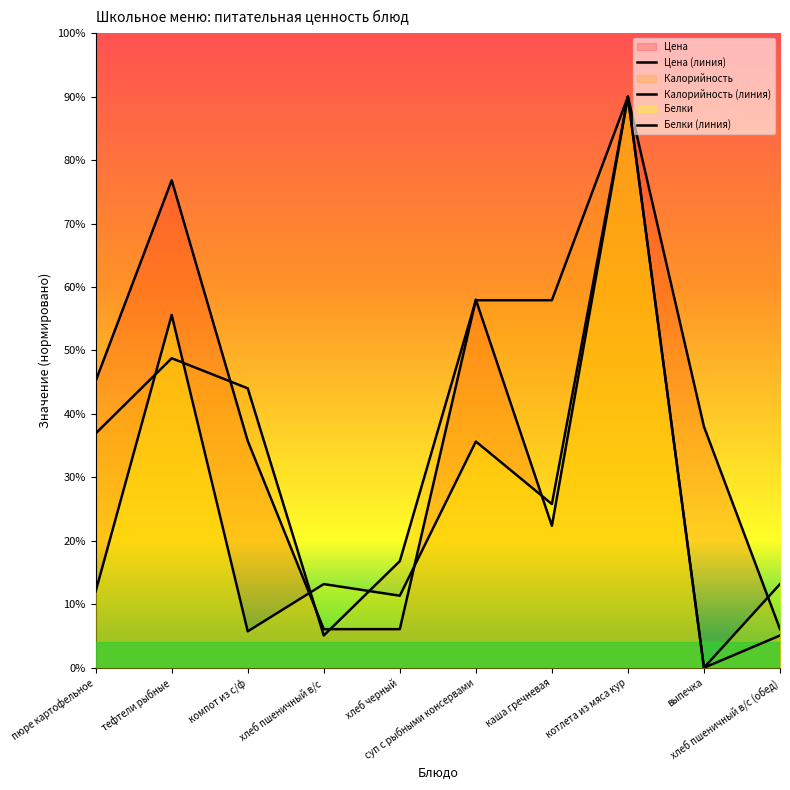

List the series in order of their overall mean, lowest first.

Белки (линия), Калорийность (линия), Цена (линия)